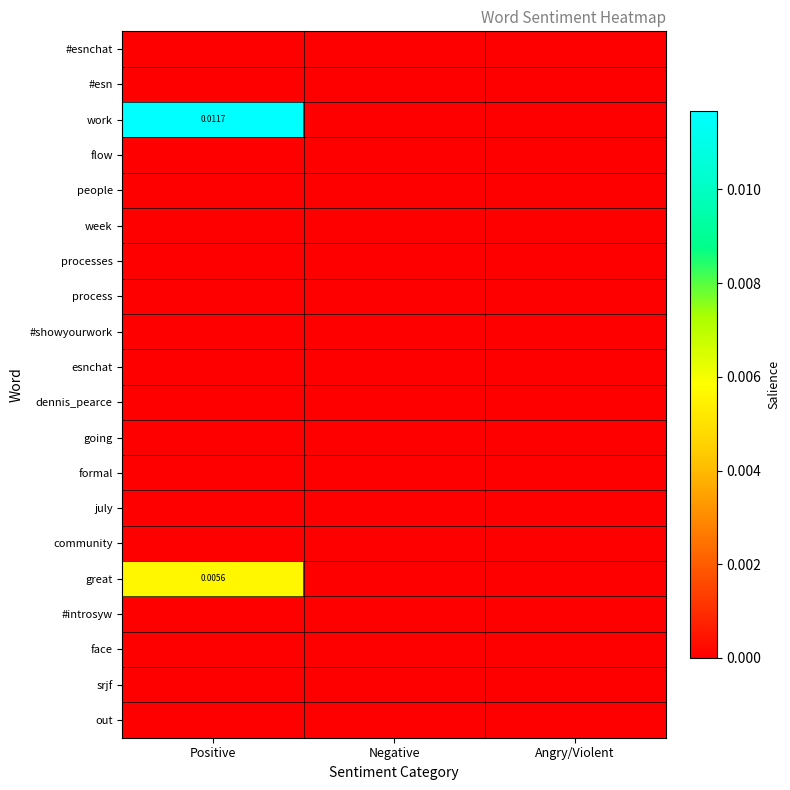

Rank the series at Angry/Violent from lowest to highest value.

#esnchat, #esn, work, flow, people, week, processes, process, #showyourwork, esnchat, dennis_pearce, going, formal, july, community, great, #introsyw, face, srjf, out